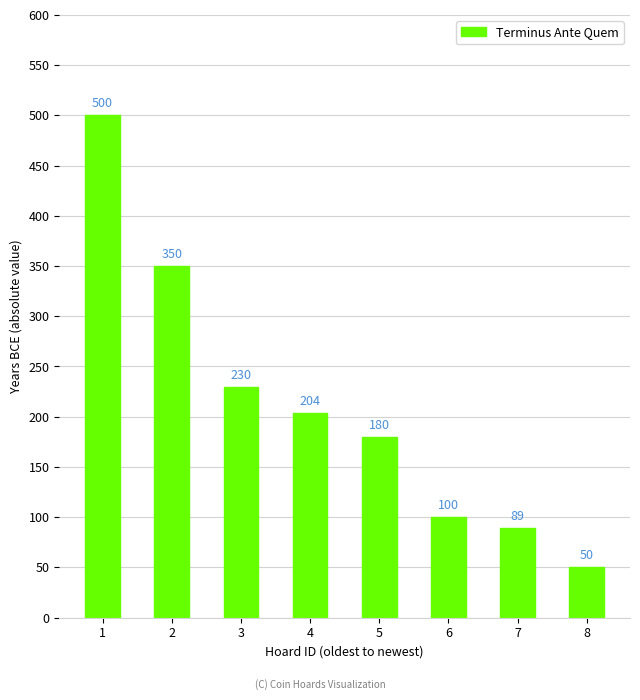

How many bars are there in total?

8